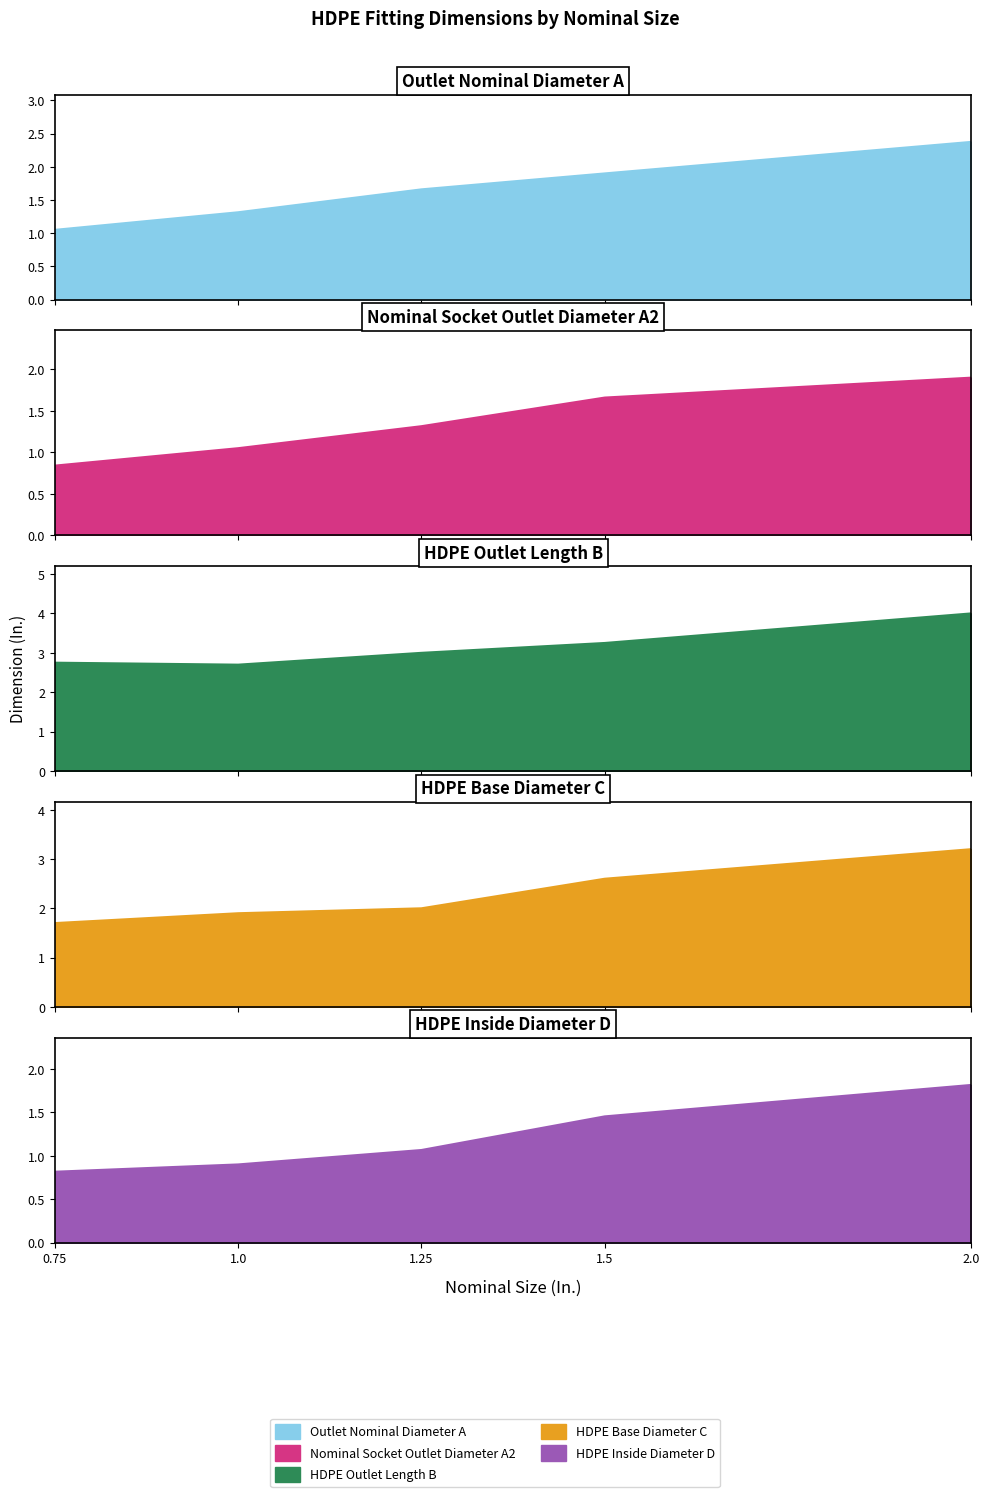

True or false: Nominal Socket Outlet Diameter A2 and Outlet Nominal Diameter A intersect in this chart.

False